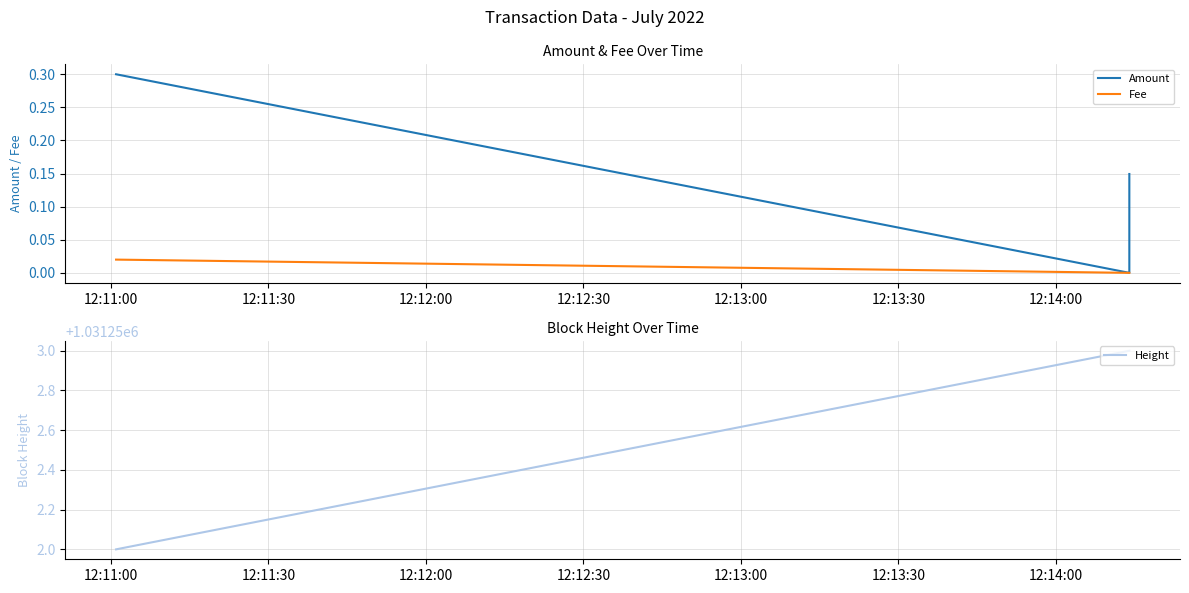

What is the label of the 1st point from the left?

12:11:00